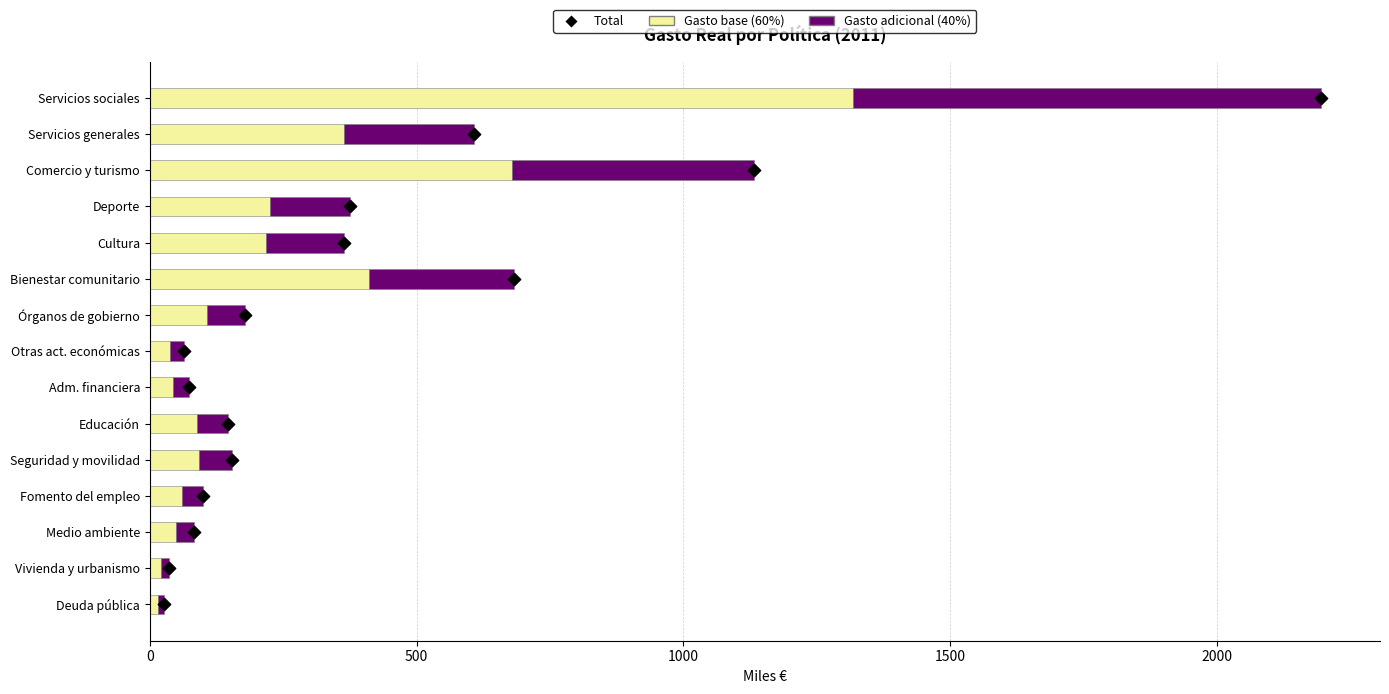

Which series has the largest total across all categories?

Gasto base (60%)